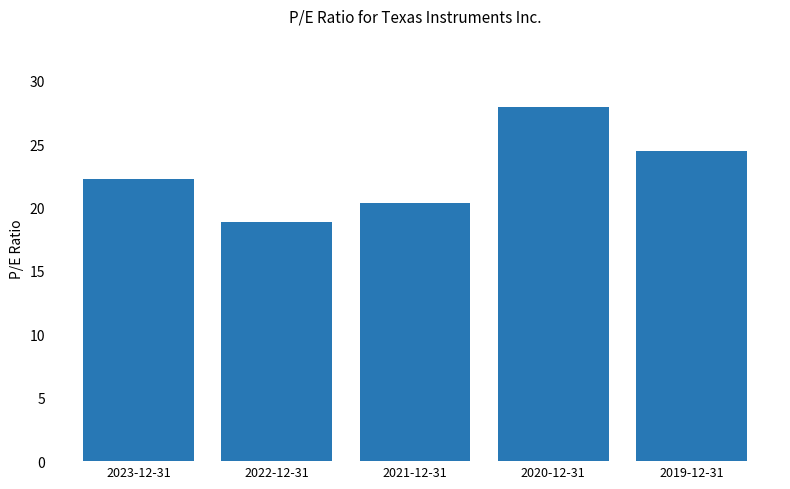

Rank the categories by value from lowest to highest.

2022-12-31, 2021-12-31, 2023-12-31, 2019-12-31, 2020-12-31